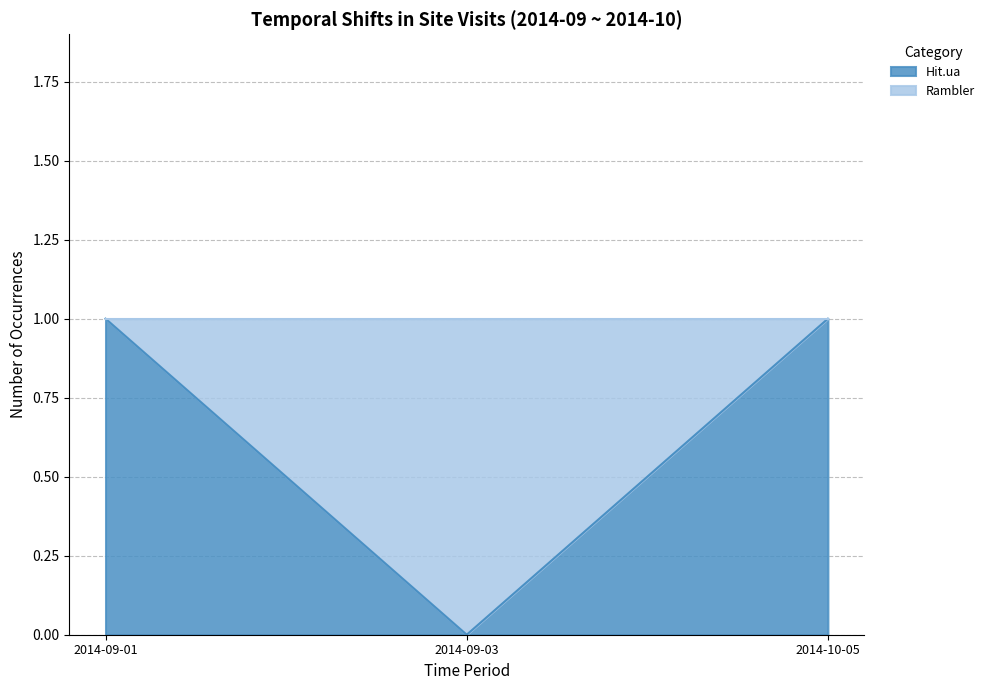

Between 2014-10-05 and 2014-09-03, which is larger?

2014-10-05